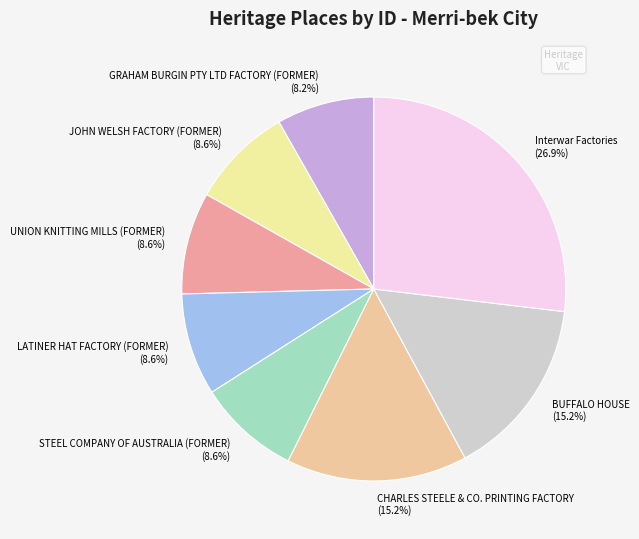

What is the largest slice in the pie chart?

Interwar Factories